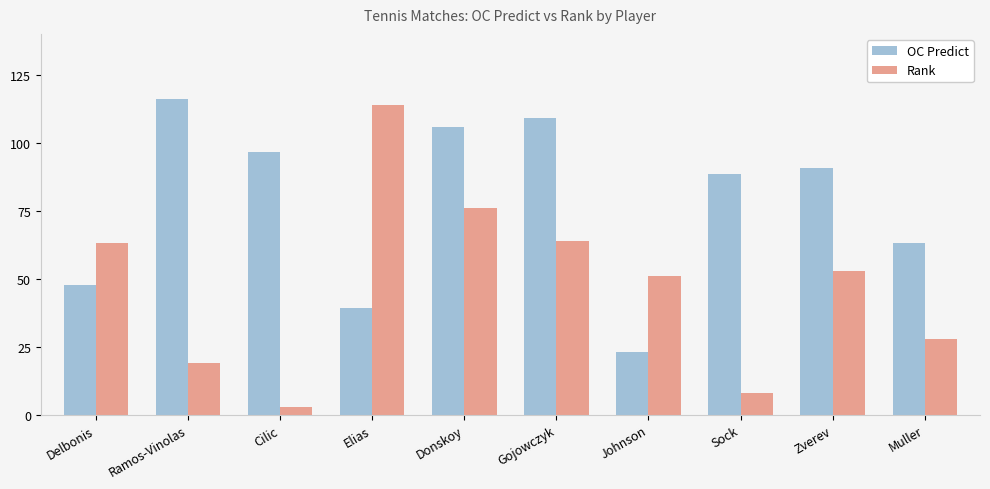

How many groups of bars are there?

10